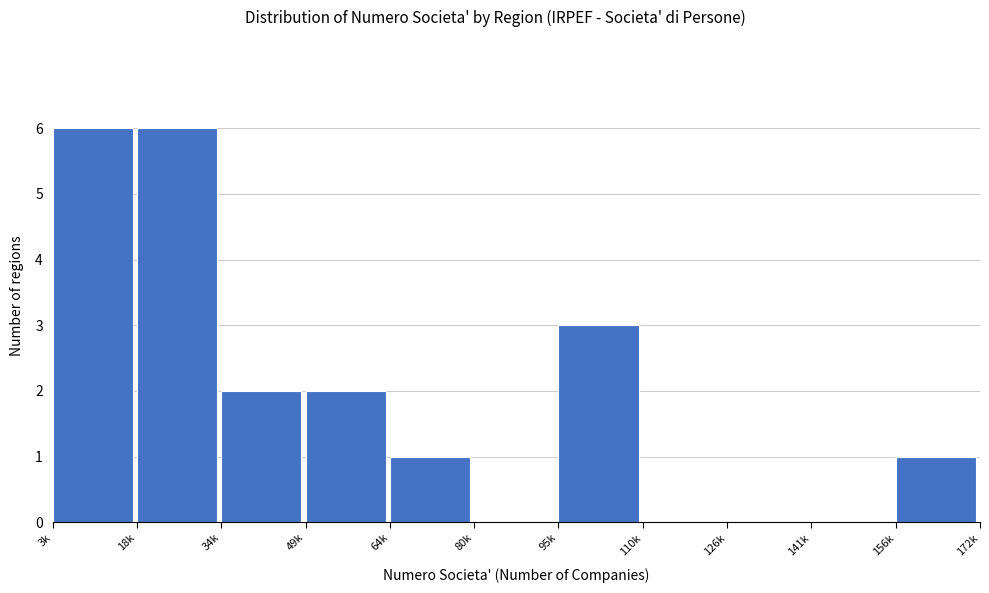

Reading right to left, list all the values displayed in this chart.

156k=1	141k=0	126k=0	110k=0	95k=3	80k=0	64k=1	49k=2	34k=2	18k=6	3k=6